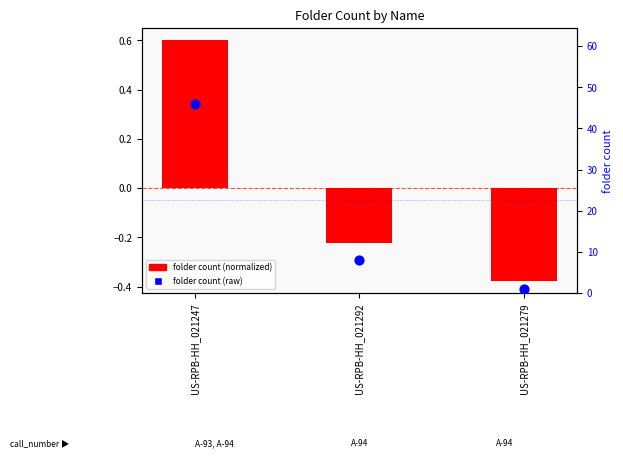

Which series has the largest total across all categories?

folder count (raw)